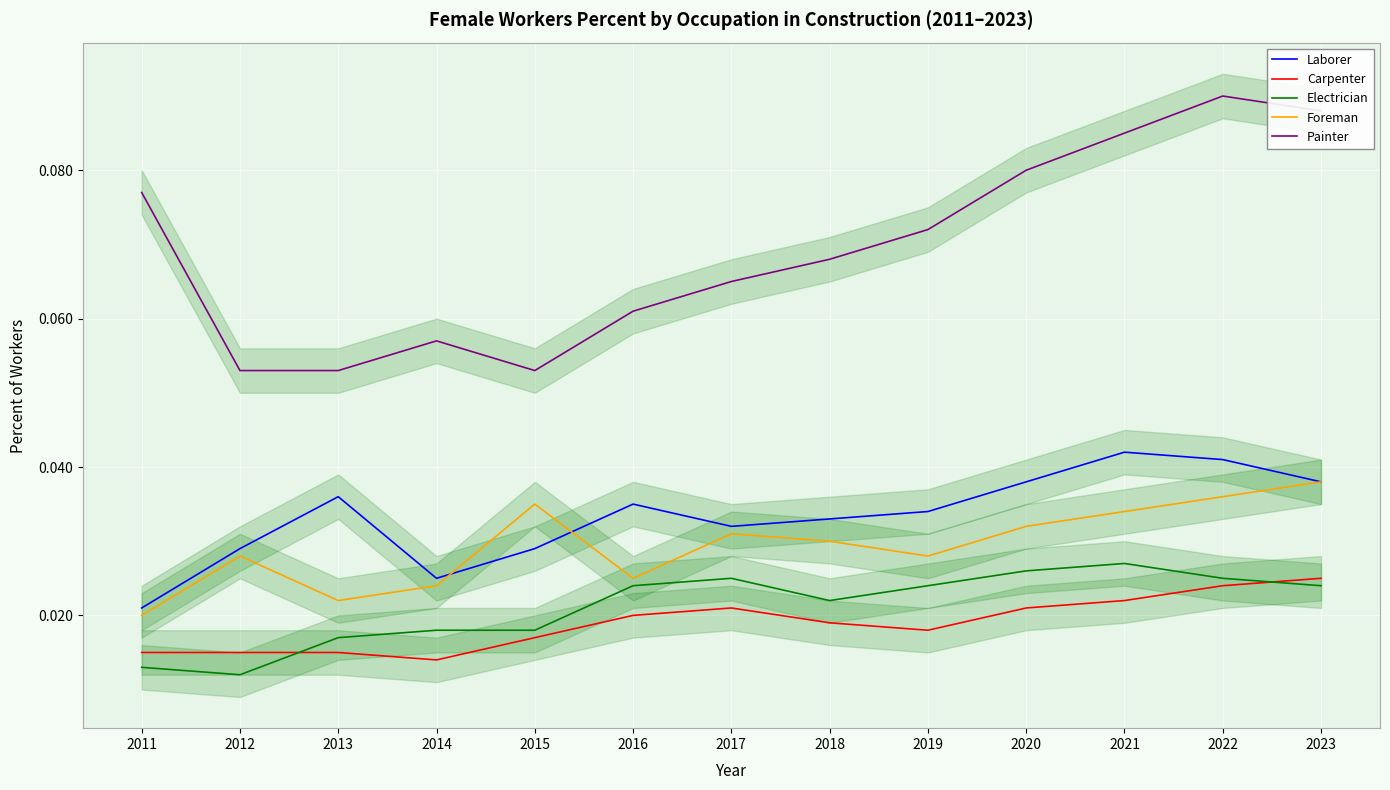

Is it true that Laborer equals 0.0 at 2011?

False